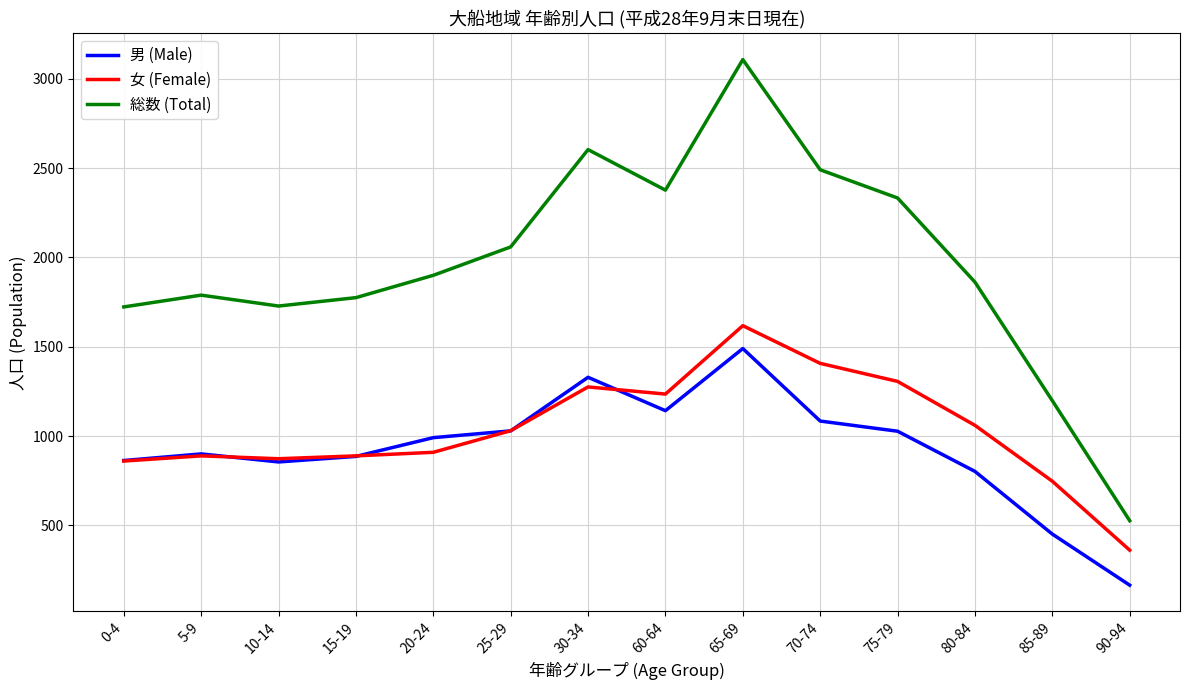

At which category is the sum across all series the highest?

65-69